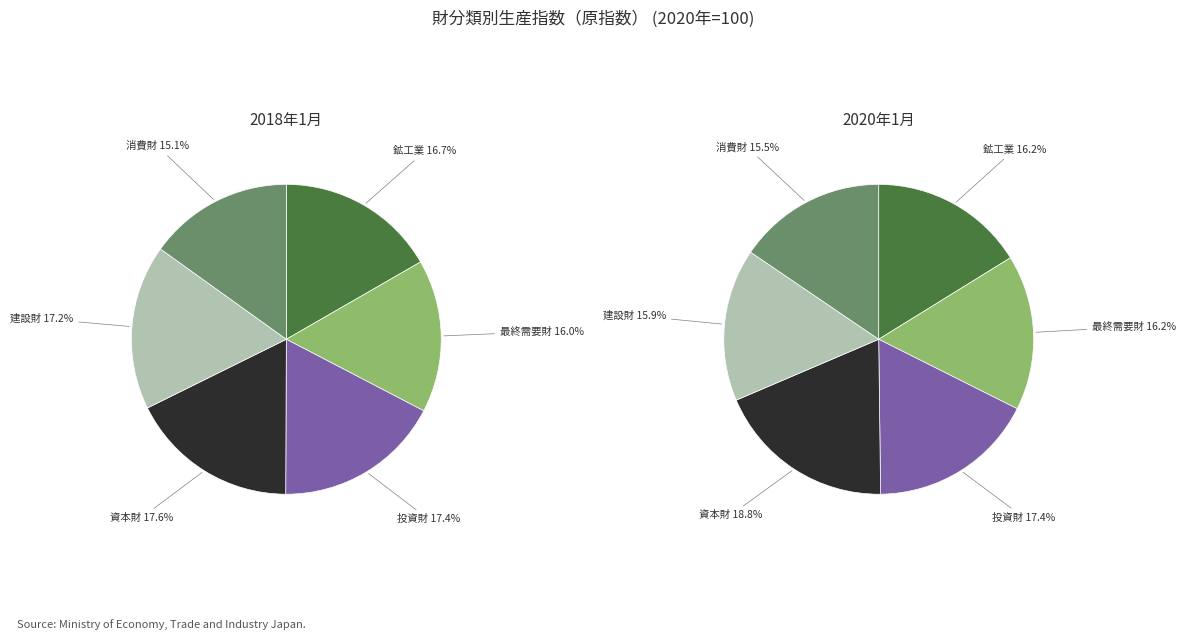

True or false: 建設財 accounts for 16% of the total.

True